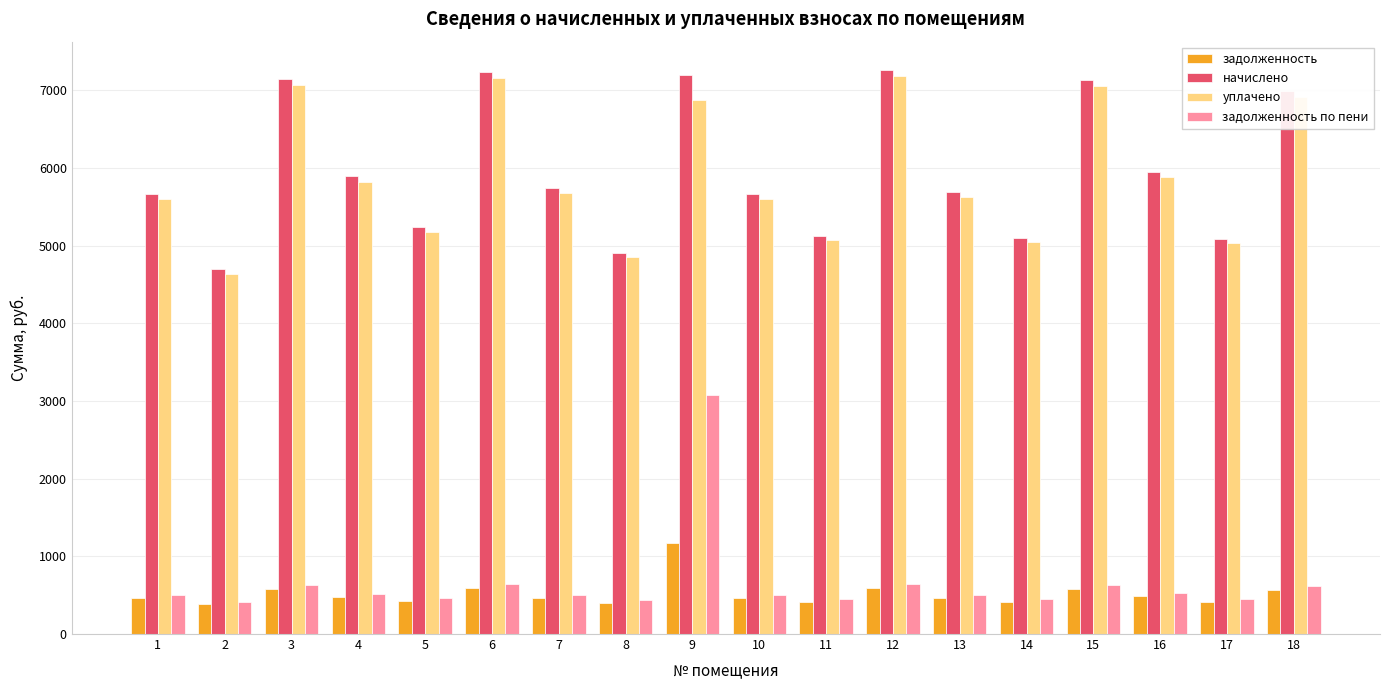

Rank the series by their maximum value, from highest to lowest.

начислено, уплачено, задолженность по пени, задолженность